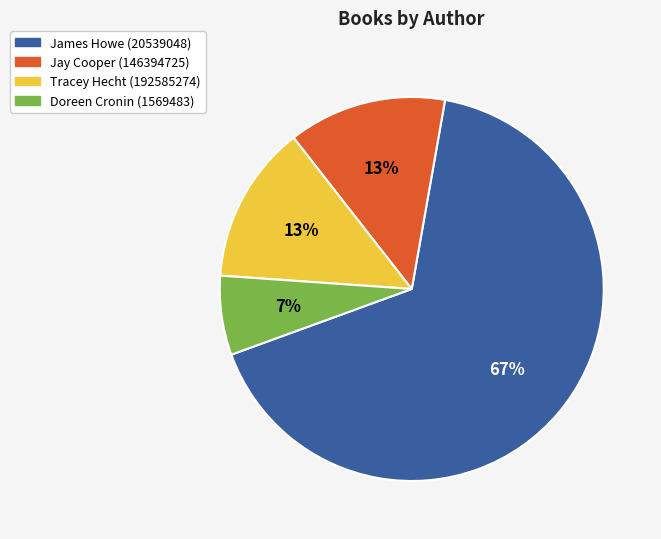

Does James Howe (20539048) account for over 50% of the chart?

Yes